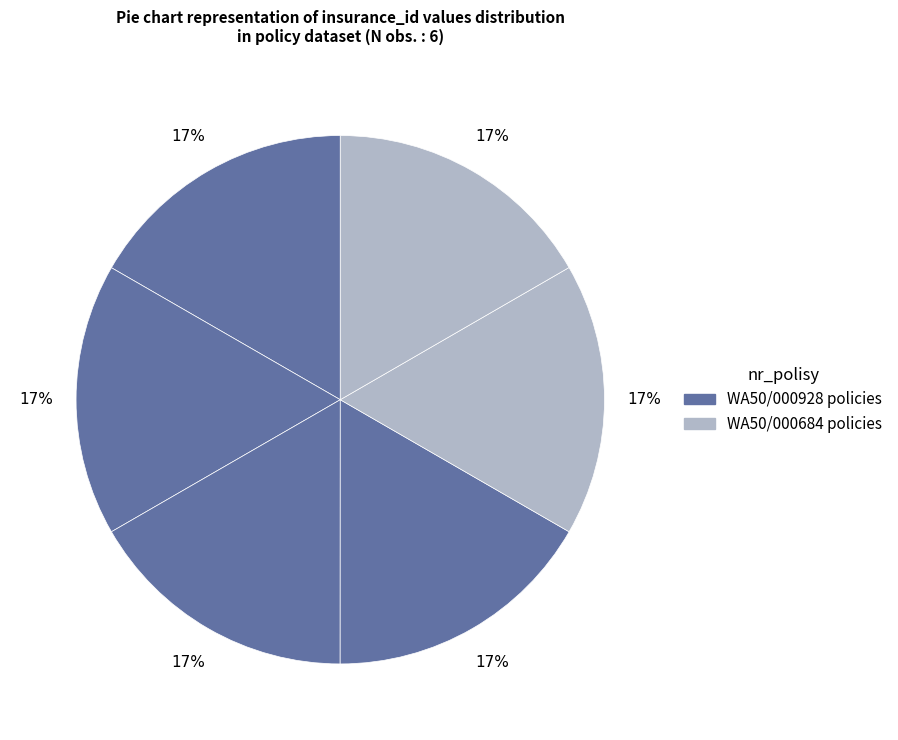

How many slices are in this pie chart?

6